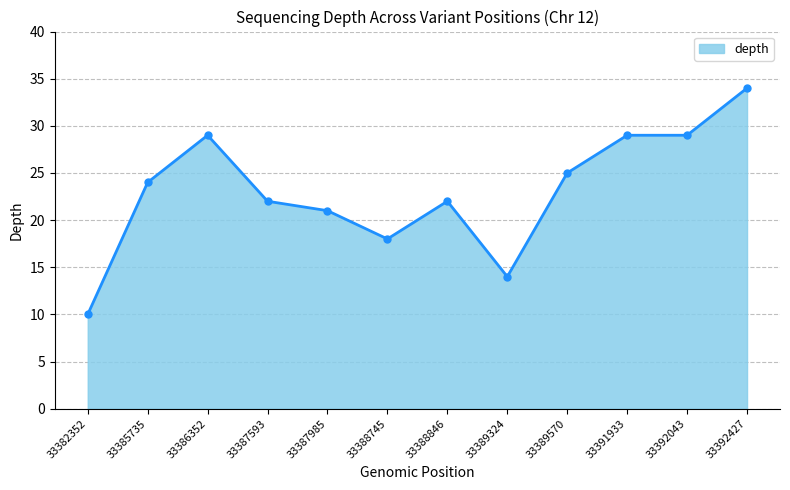

What is the difference between the maximum and second lowest values?

20